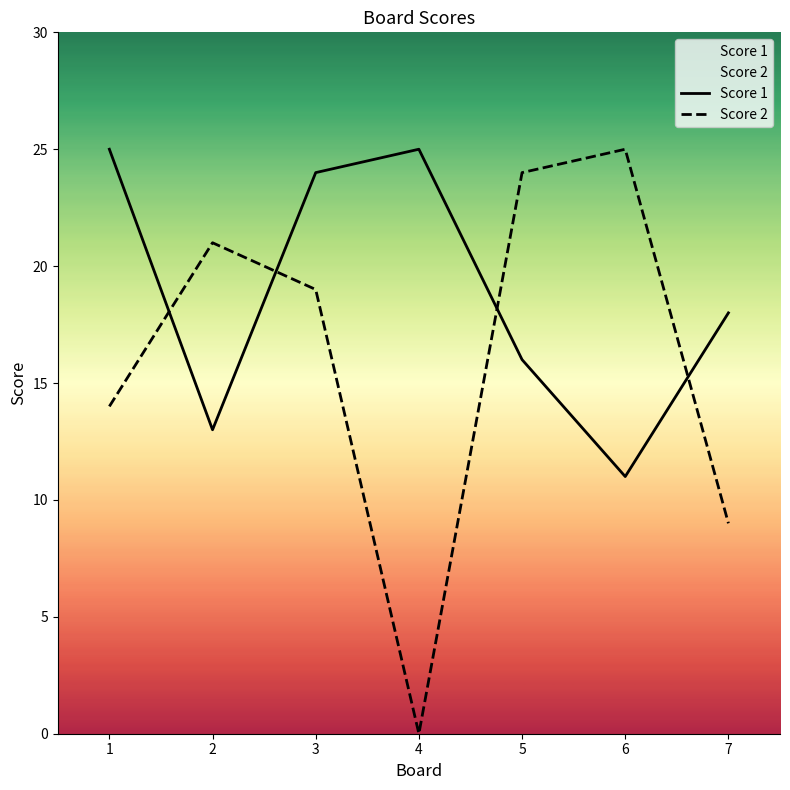

Where does the Score 1 series first go above 18?

1